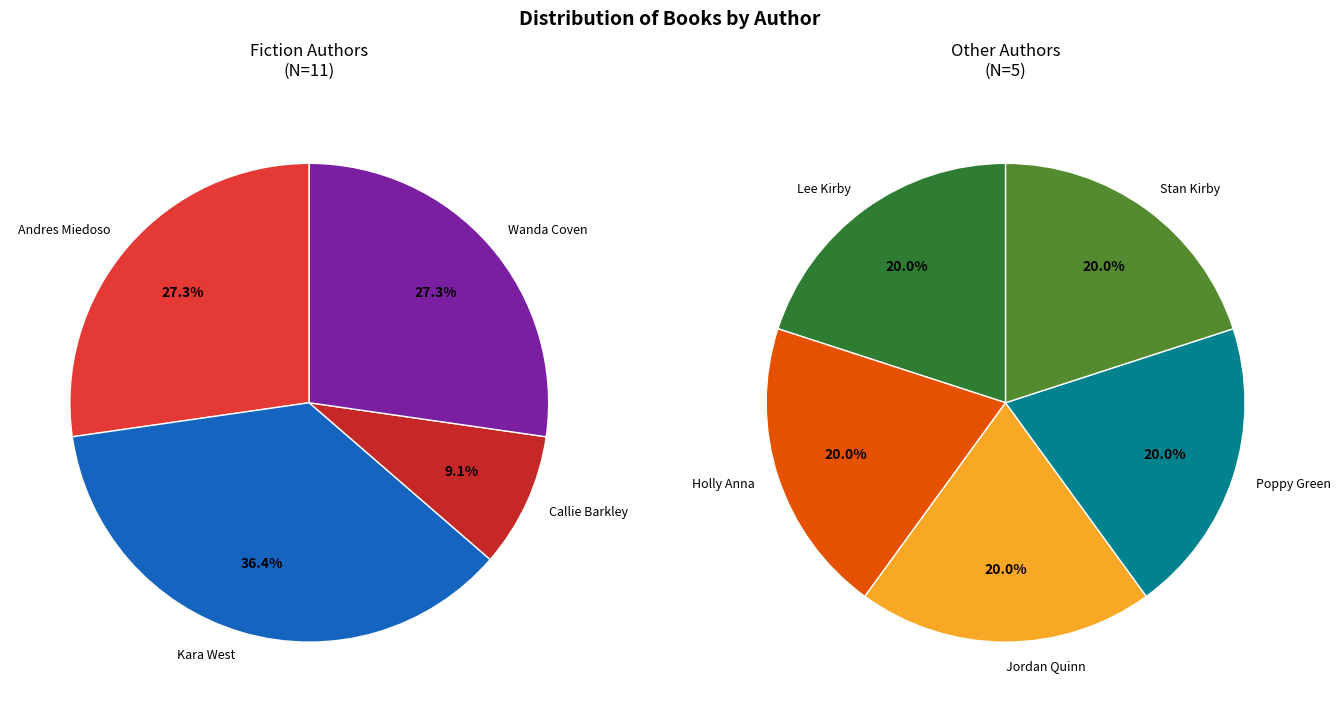

Which slice is the smallest?

Callie Barkley (403888709)